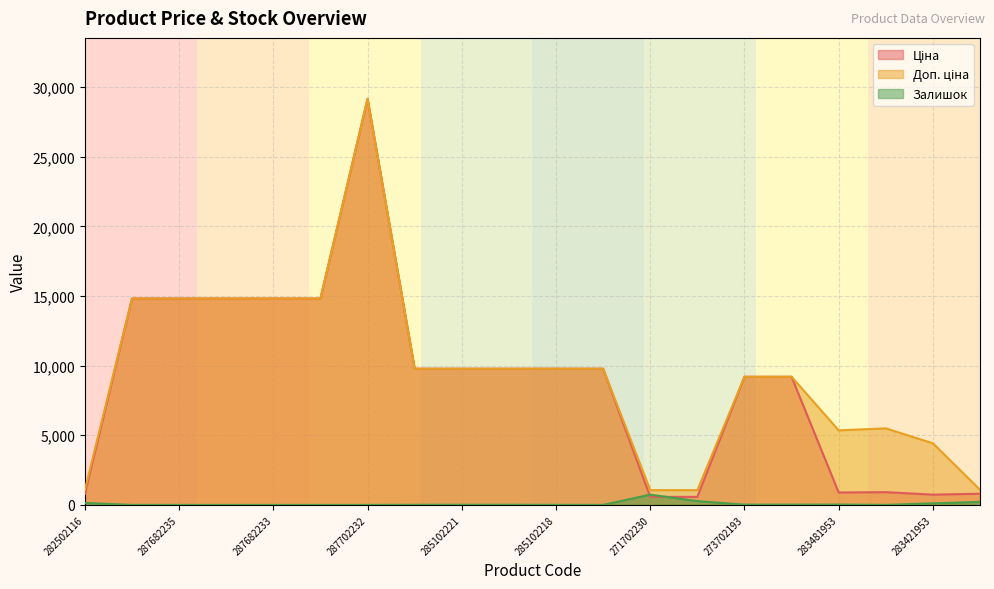

True or false: Ціна and Доп. ціна cross at least once.

False